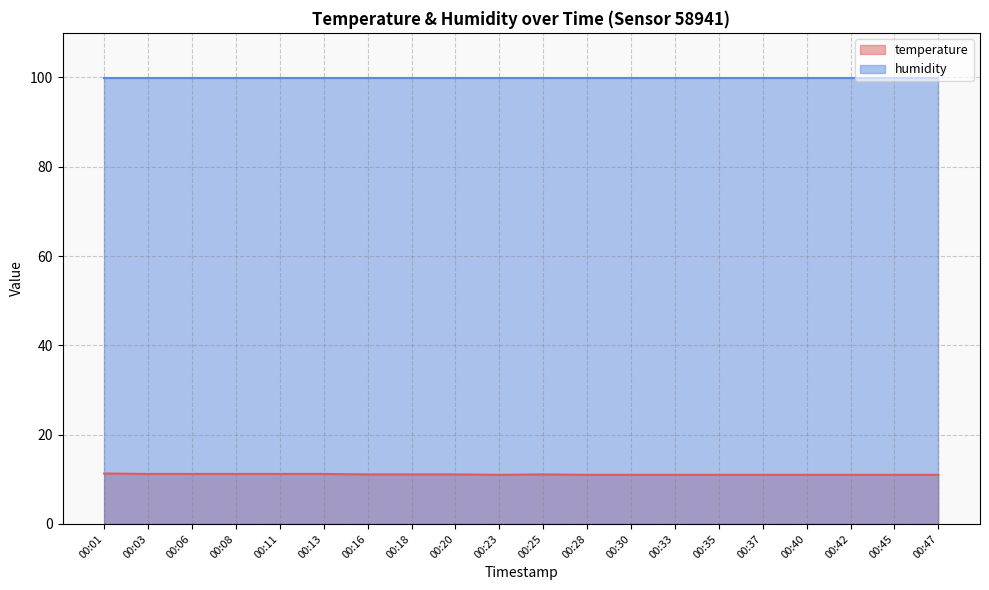

Does the chart display data point markers on the line(s)?

No